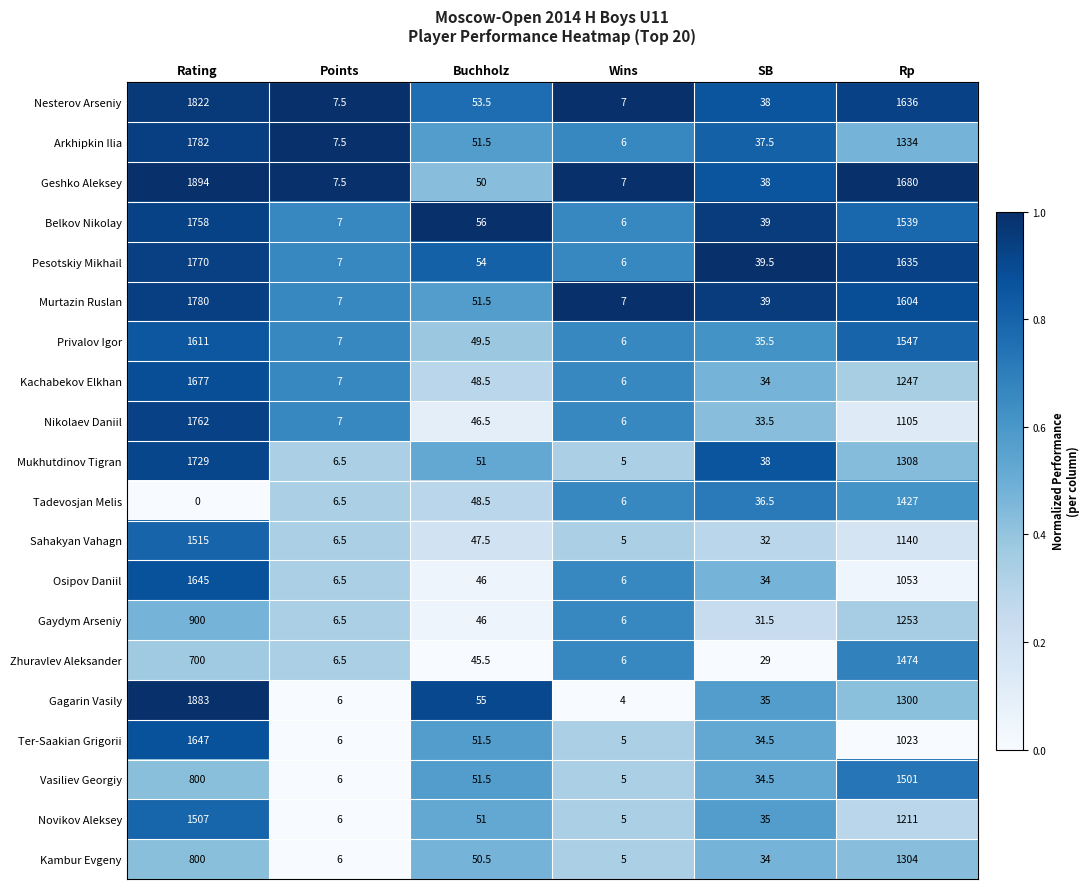

What is the total value across all series at Rp?

27321.0